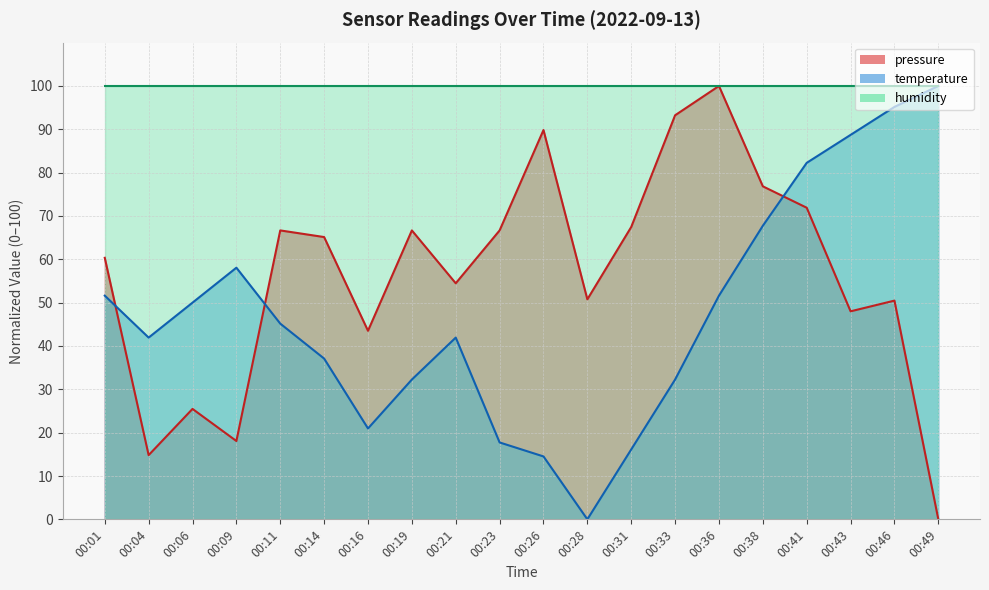

Count the number of categories in the chart.

20